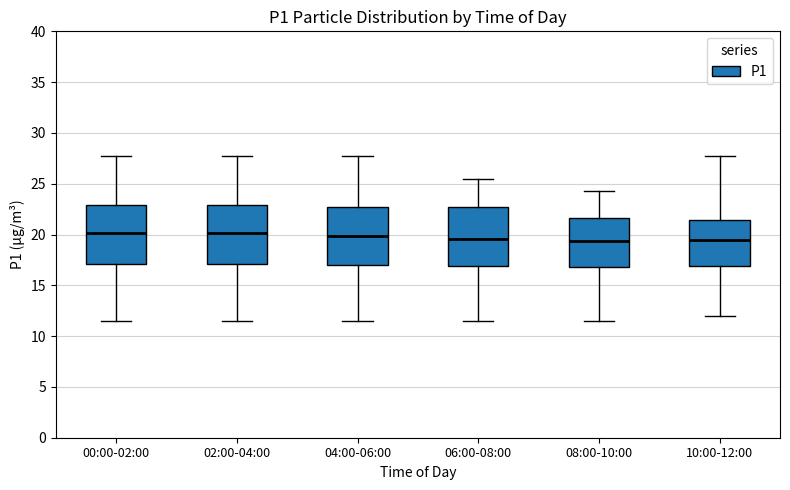

Reading left to right, read every box against the y-axis: the position of its median line, the range the box covers, and the ends of its whiskers. The values are not printed on the chart, so give them approximately, as read against the axis.

00:00-02:00: median 20.0, box 17.0 to 23.0, whiskers 11.5 to 27.5
02:00-04:00: median 20.0, box 17.0 to 23.0, whiskers 11.5 to 27.5
04:00-06:00: median 20.0, box 17.0 to 23.0, whiskers 11.5 to 27.5
06:00-08:00: median 19.5, box 17.0 to 22.5, whiskers 11.5 to 25.5
08:00-10:00: median 19.5, box 17.0 to 21.5, whiskers 11.5 to 24.5
10:00-12:00: median 19.5, box 17.0 to 21.5, whiskers 12.0 to 27.5